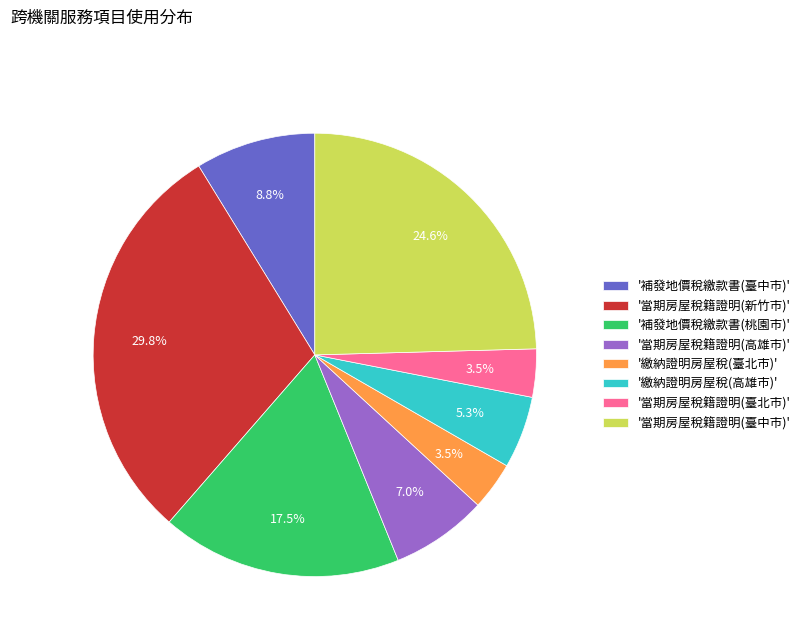

Combined, do '當期房屋稅籍證明(新竹市)' and '補發地價稅繳款書(桃園市)' account for over 50%?

No